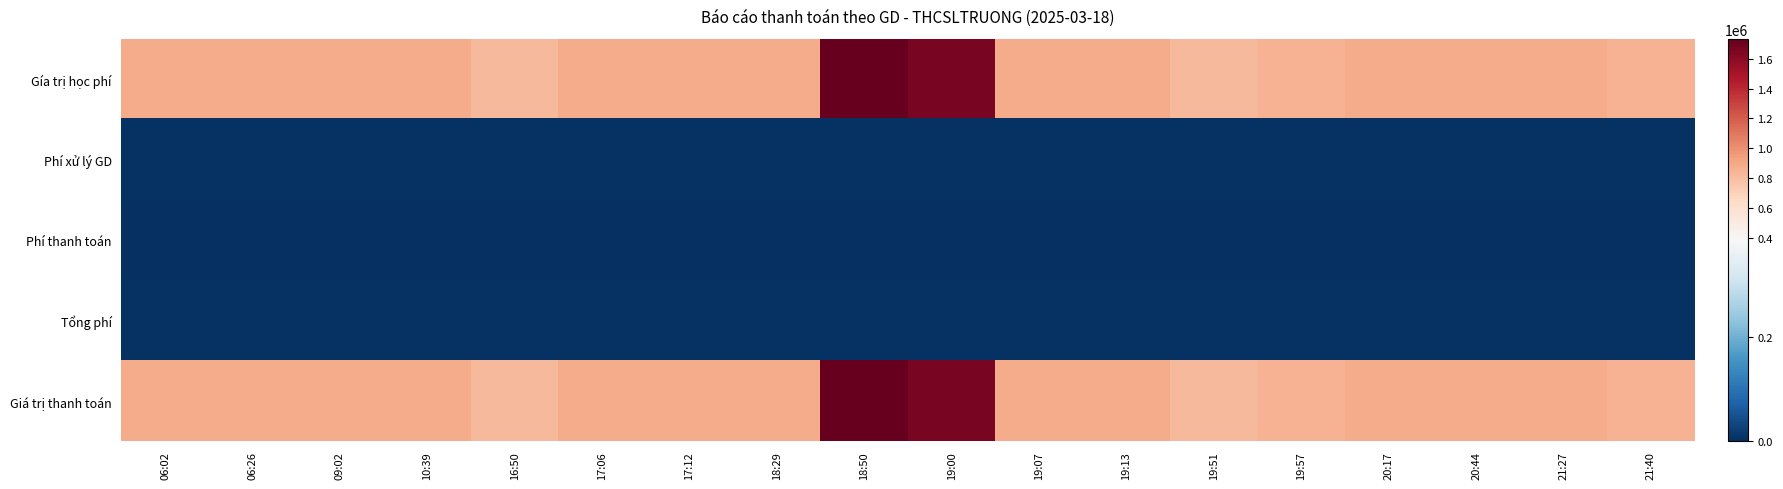

Rank the series by their maximum value, from highest to lowest.

Gía trị học phí, Giá trị thanh toán, Phí xử lý GD, Tổng phí, Phí thanh toán